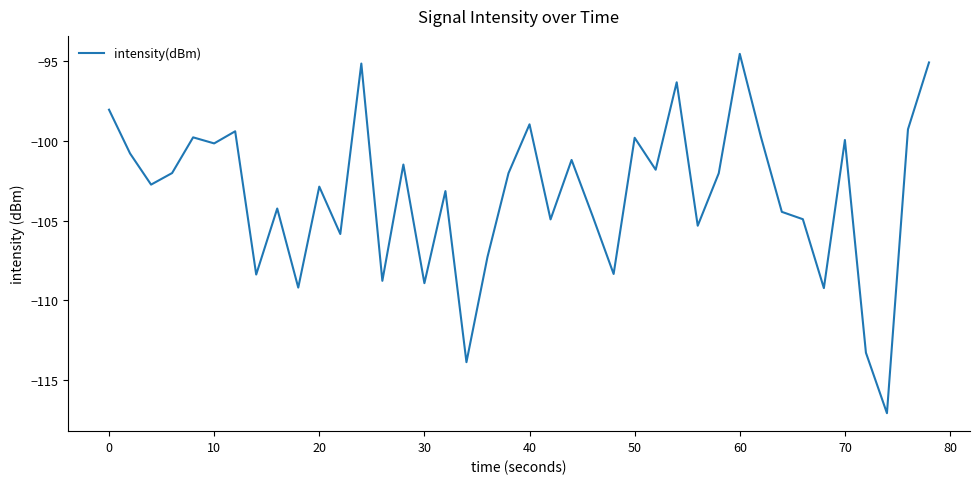

What is the minimum value shown in the chart?

-117.1